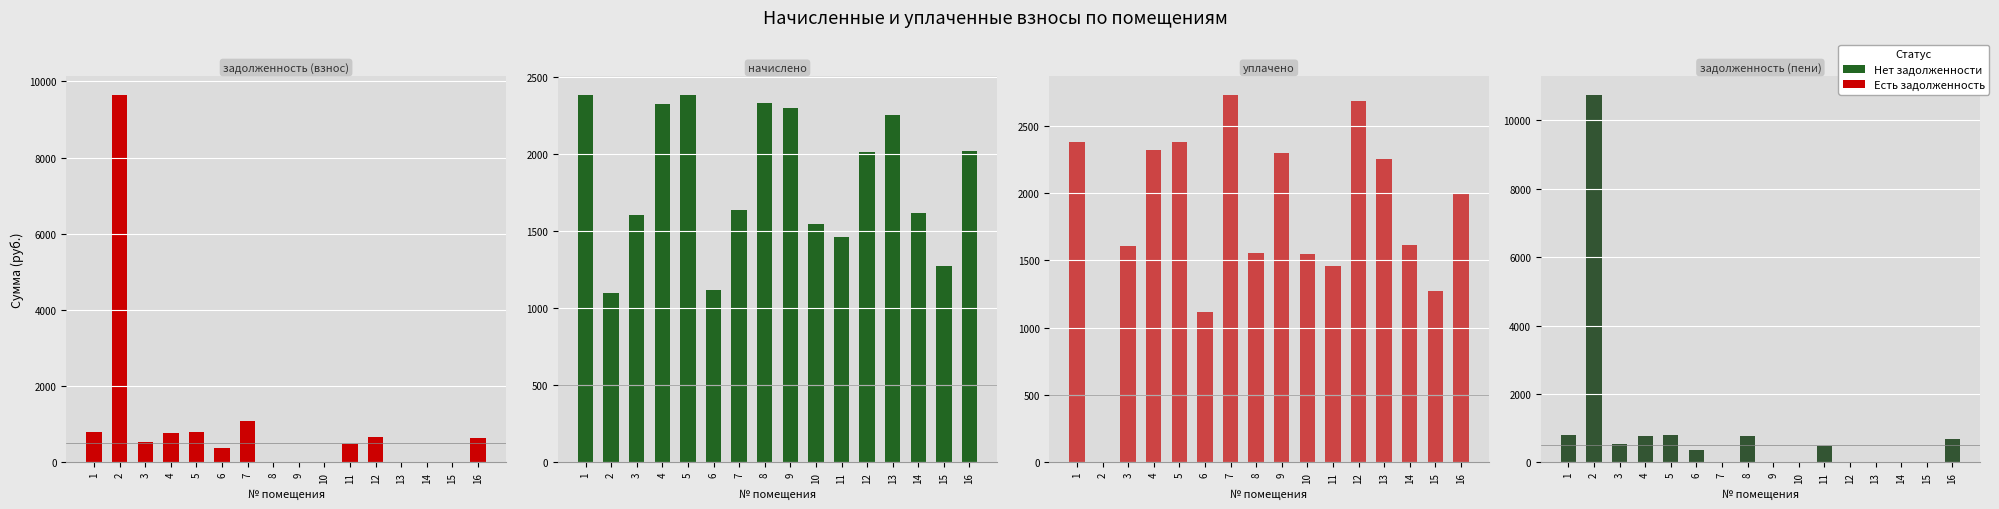

What is the difference between the maximum and minimum values in the начислено series?

1283.1